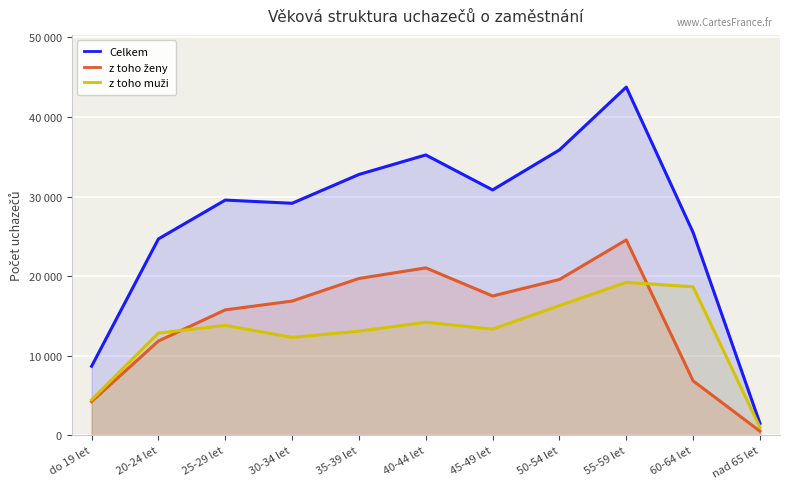

What are all the series names shown in the legend?

Celkem, z toho ženy, z toho muži